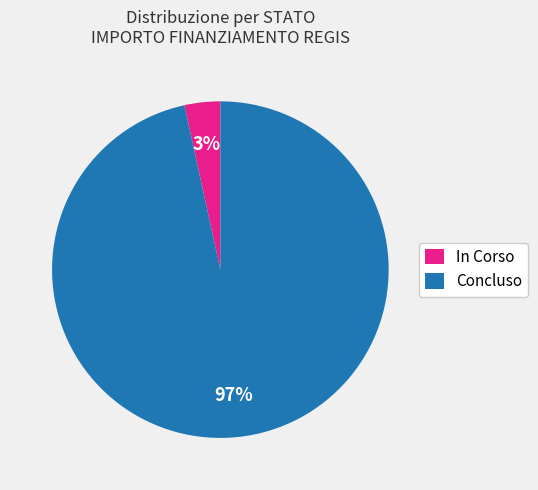

To the nearest percent, what percentage of the pie is In Corso?

3%